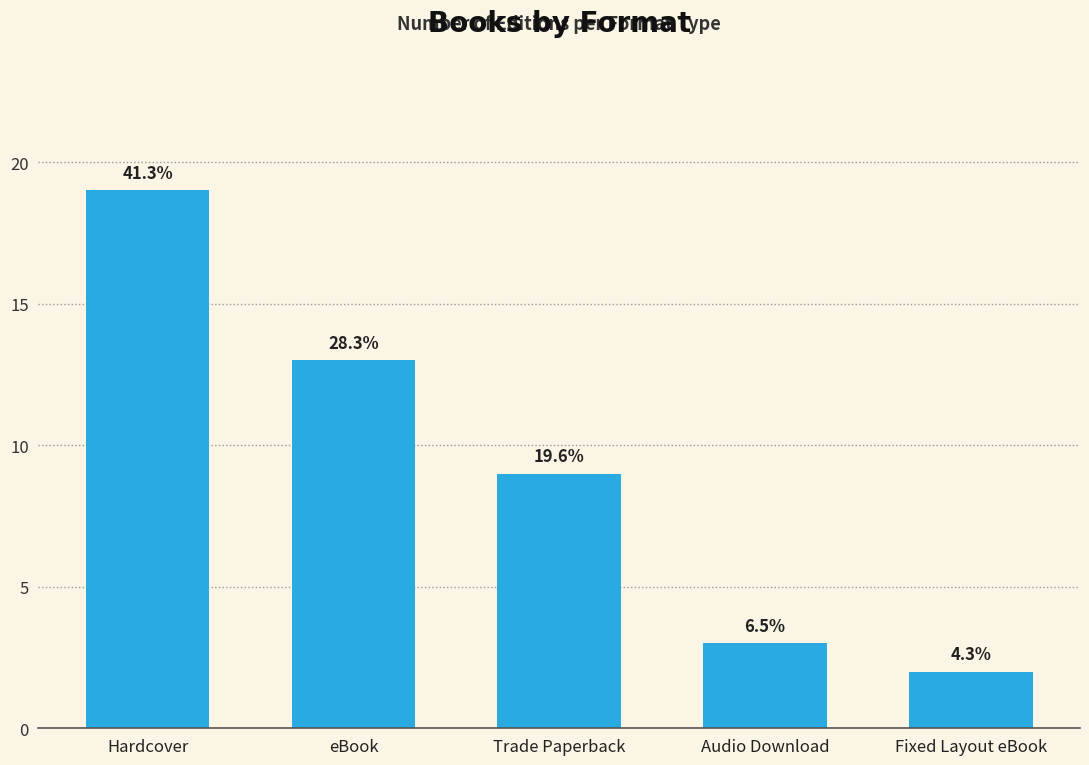

Rank the categories by value from lowest to highest.

Fixed Layout eBook, Audio Download, Trade Paperback, eBook, Hardcover